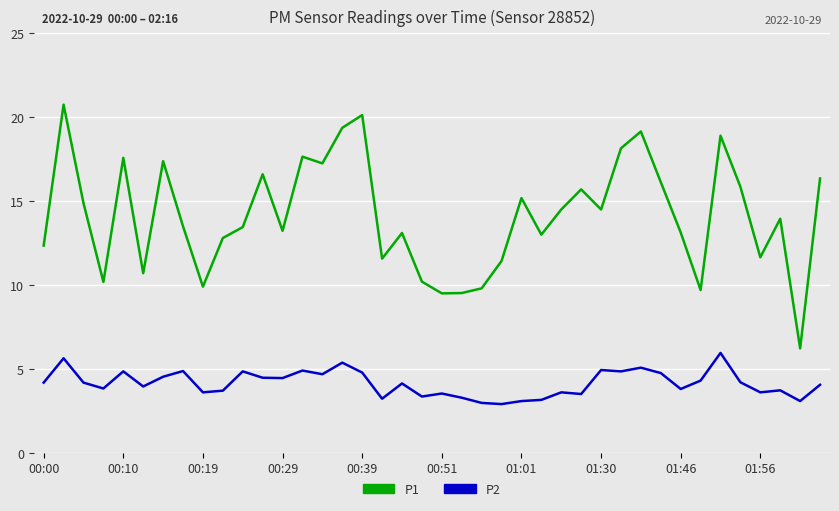

At how many categories does at least one series exceed 9?

39